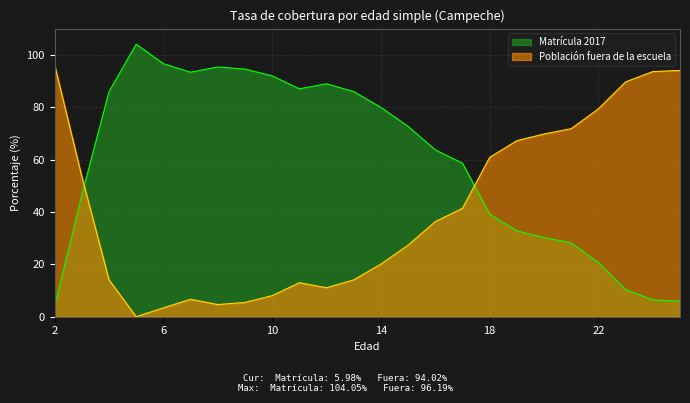

What is the value of the Población fuera de la escuela point at the 7th from the left?

4.6